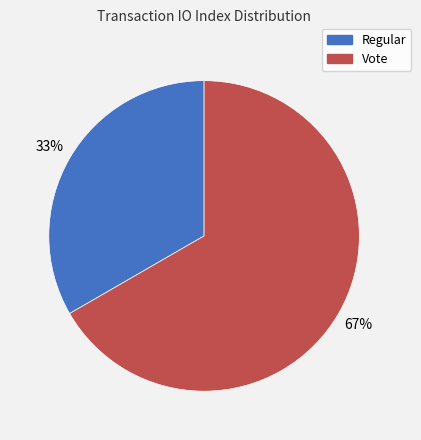

How many segments does this pie chart have?

2